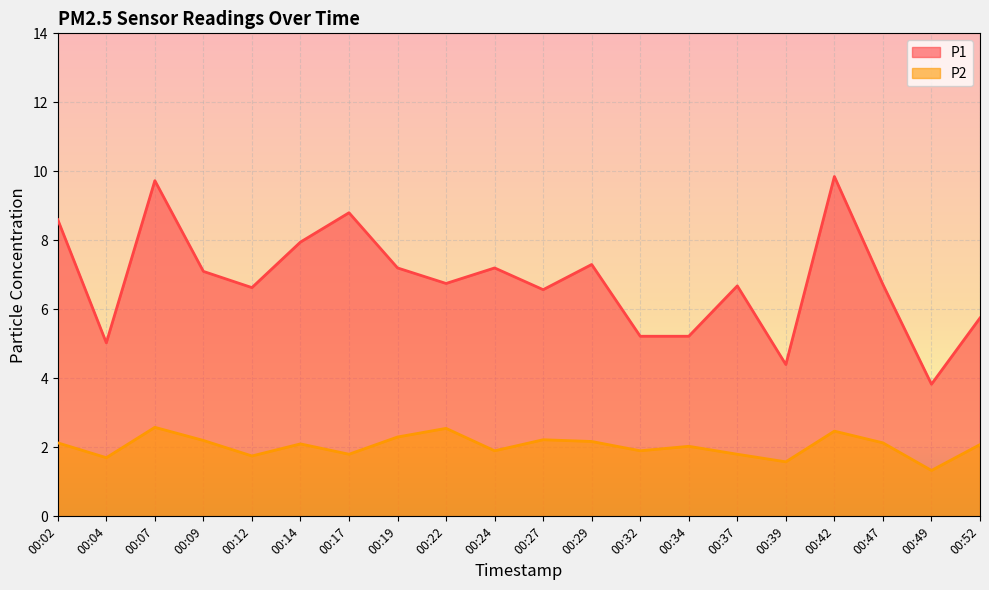

Which has a higher value, 00:04 or 00:22?

00:22